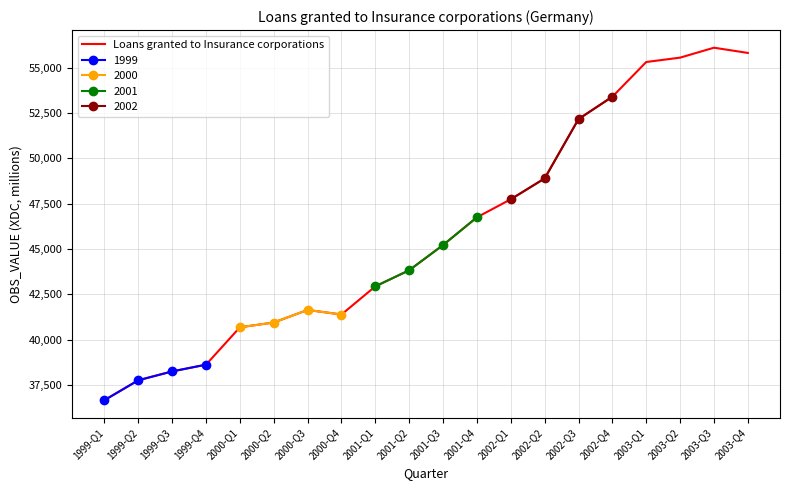

Is it true that the value at 2002-Q3 is 23343?

False